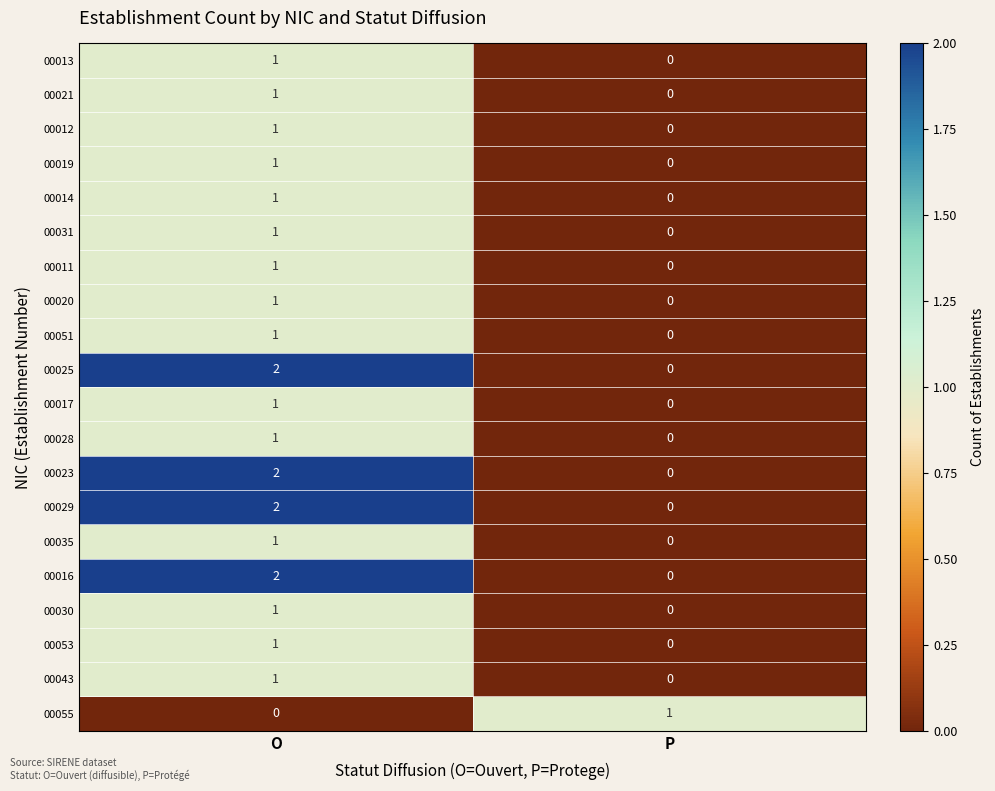

Which category has the highest value across all series?

O